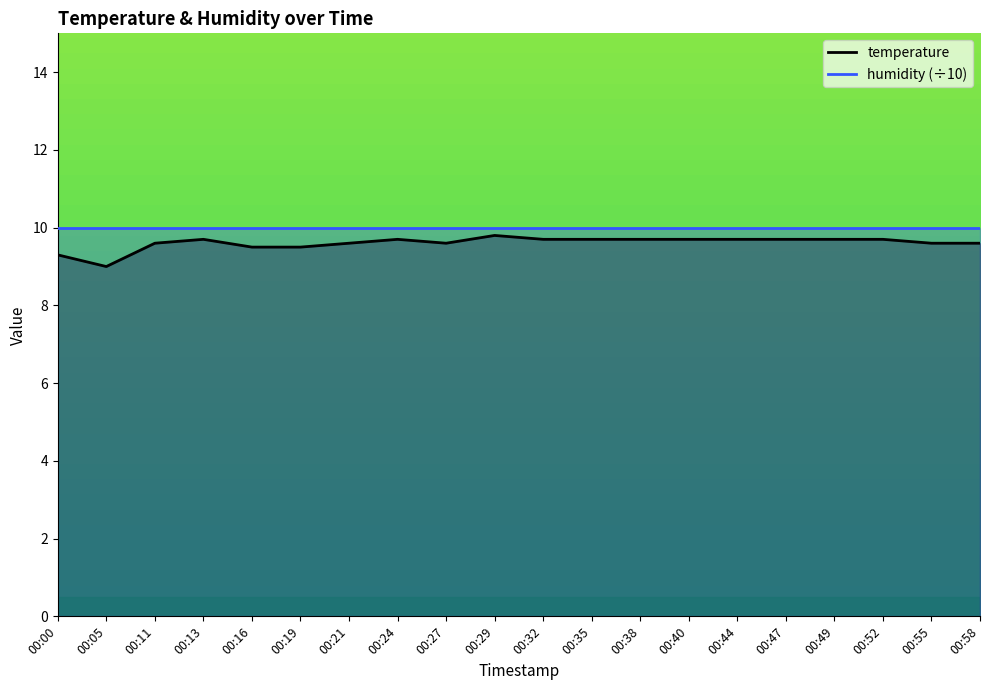

The value at 00:38 is 5.9. True or false?

False